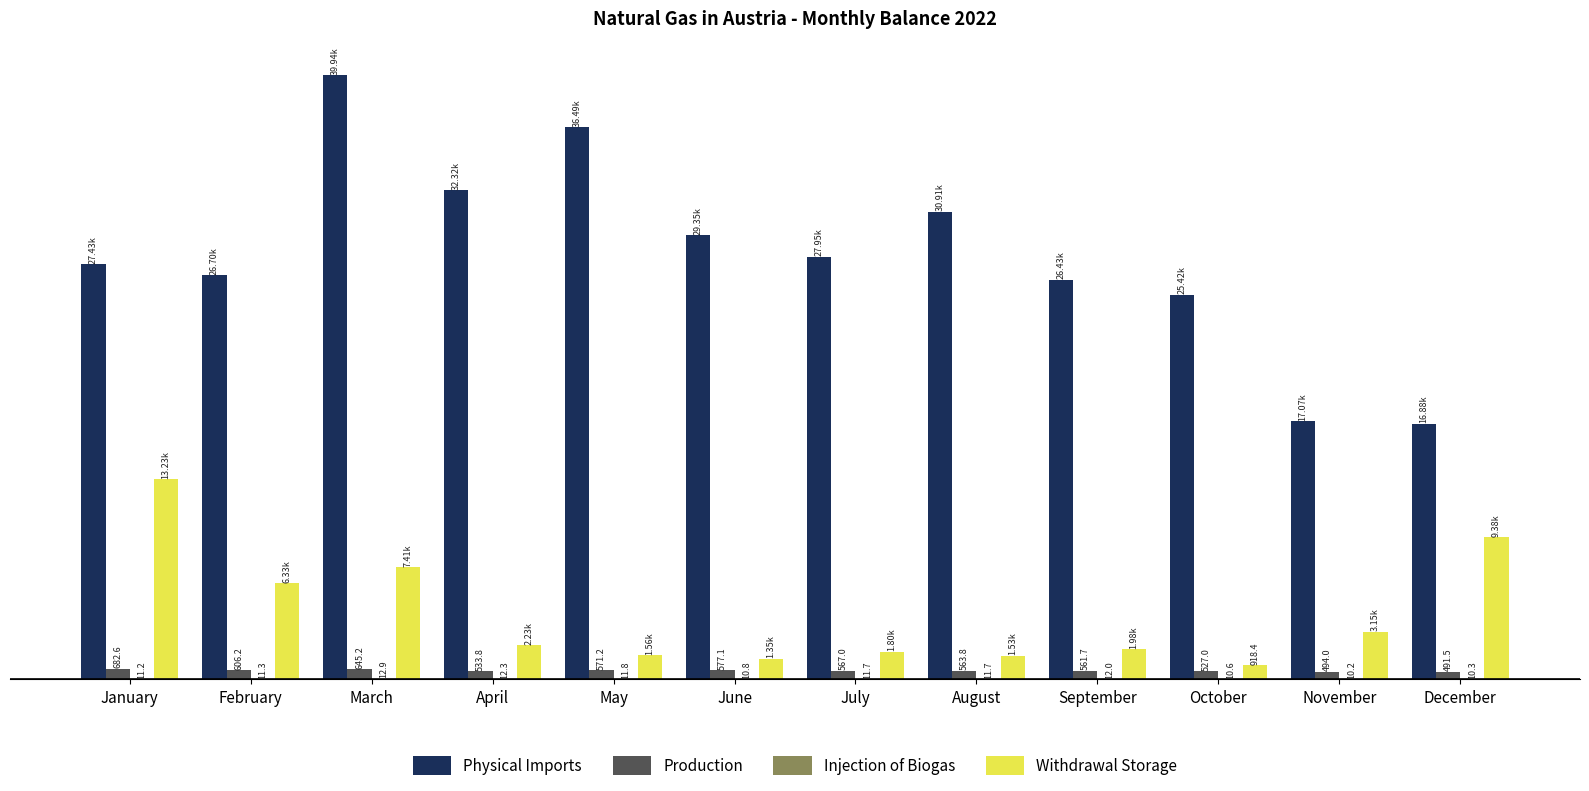

Which series has the largest total across all categories?

Physical Imports